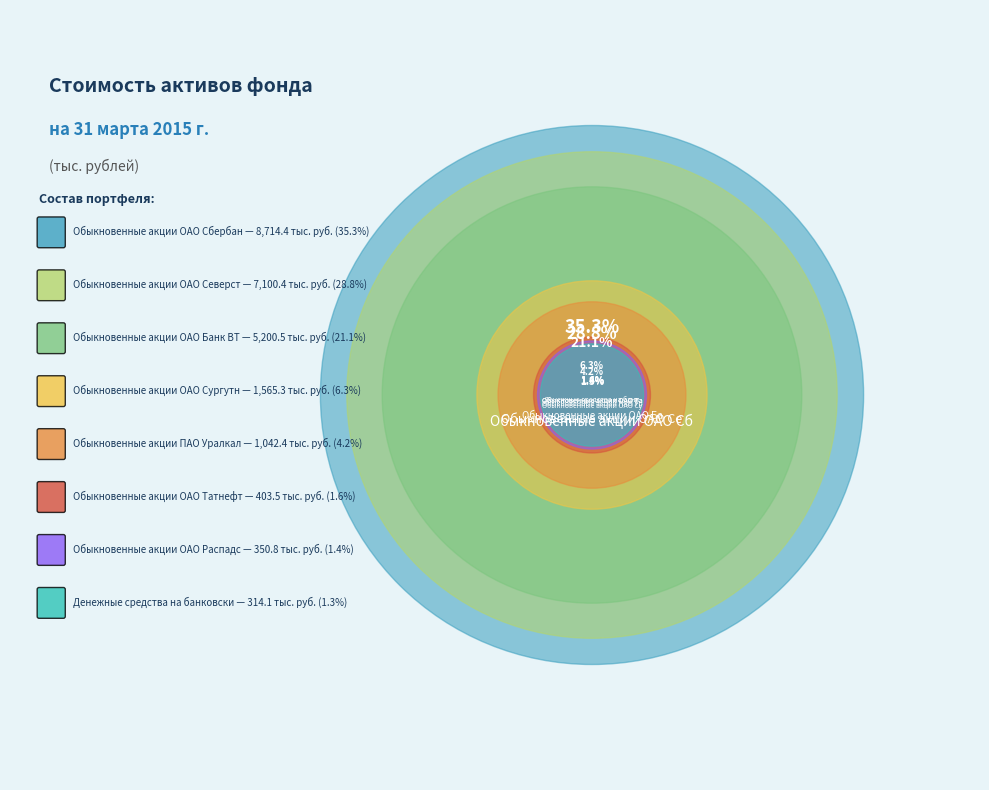

To the nearest percent, what is the difference between the largest and smallest slice percentages?

34%